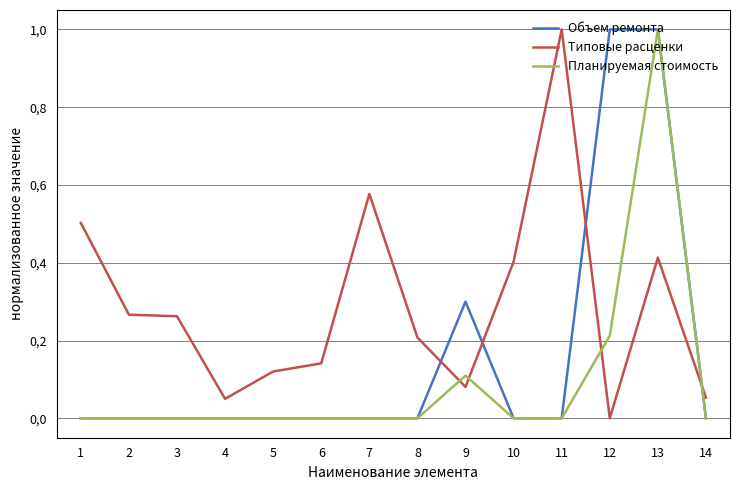

Is this an area chart (filled region under the line)?

No